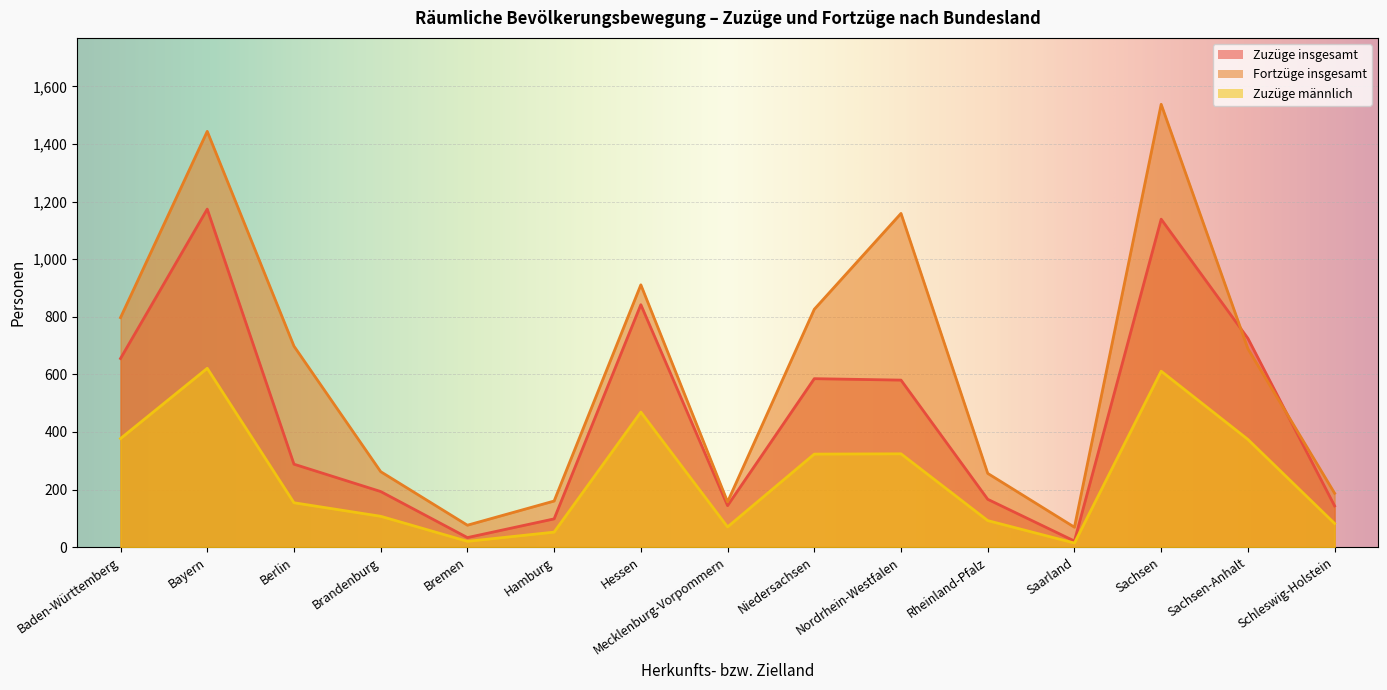

The value of Fortzüge insgesamt at Baden-Württemberg is 797. True or false?

True